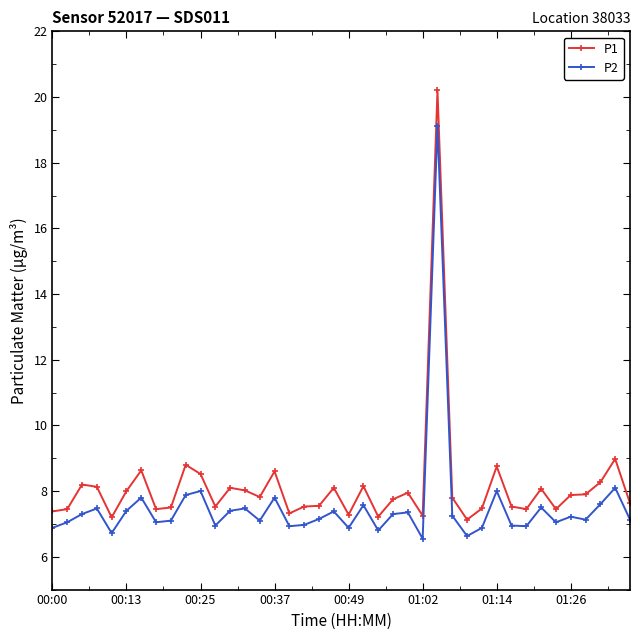

List the series in order of their overall mean, highest first.

P1, P2